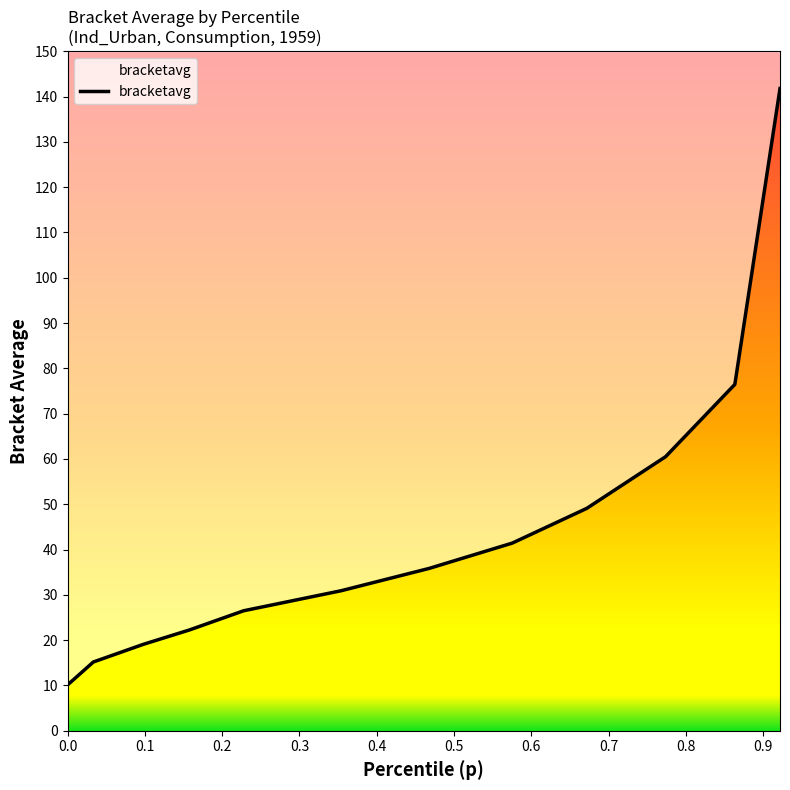

Is it true that the value at 5 is 50.5?

False